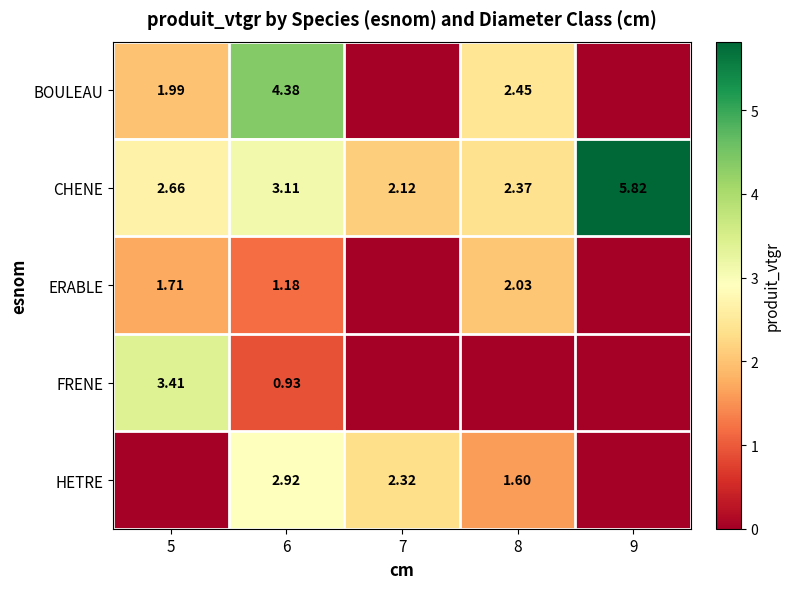

Which series has the widest spread of values?

BOULEAU